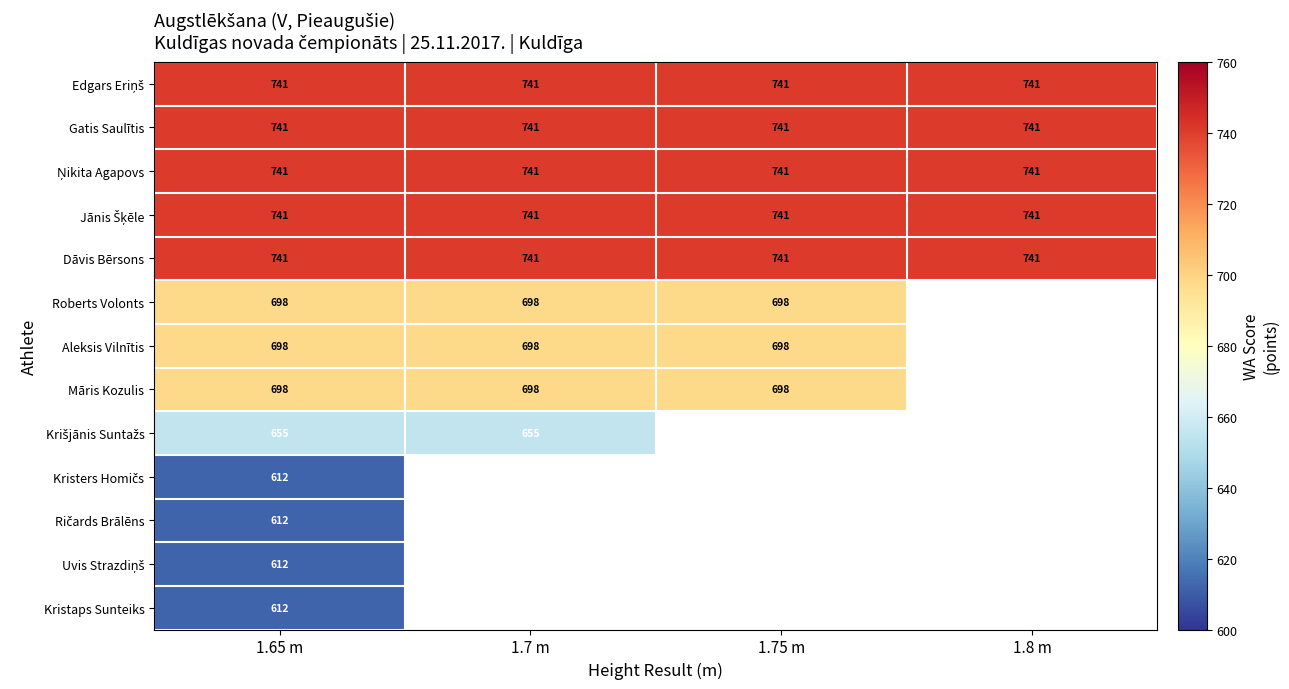

How many data points does each series have?

4